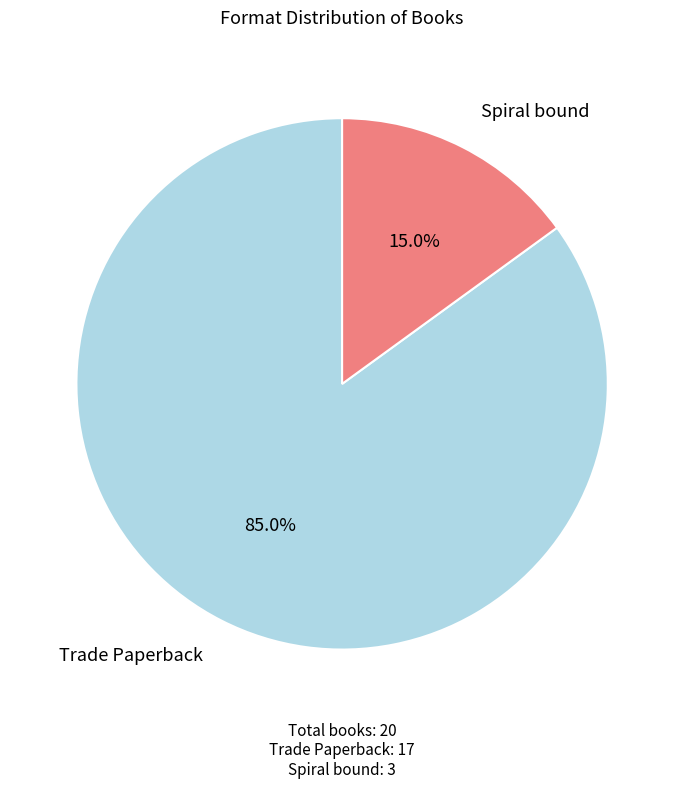

Which slice is the smallest?

Spiral bound